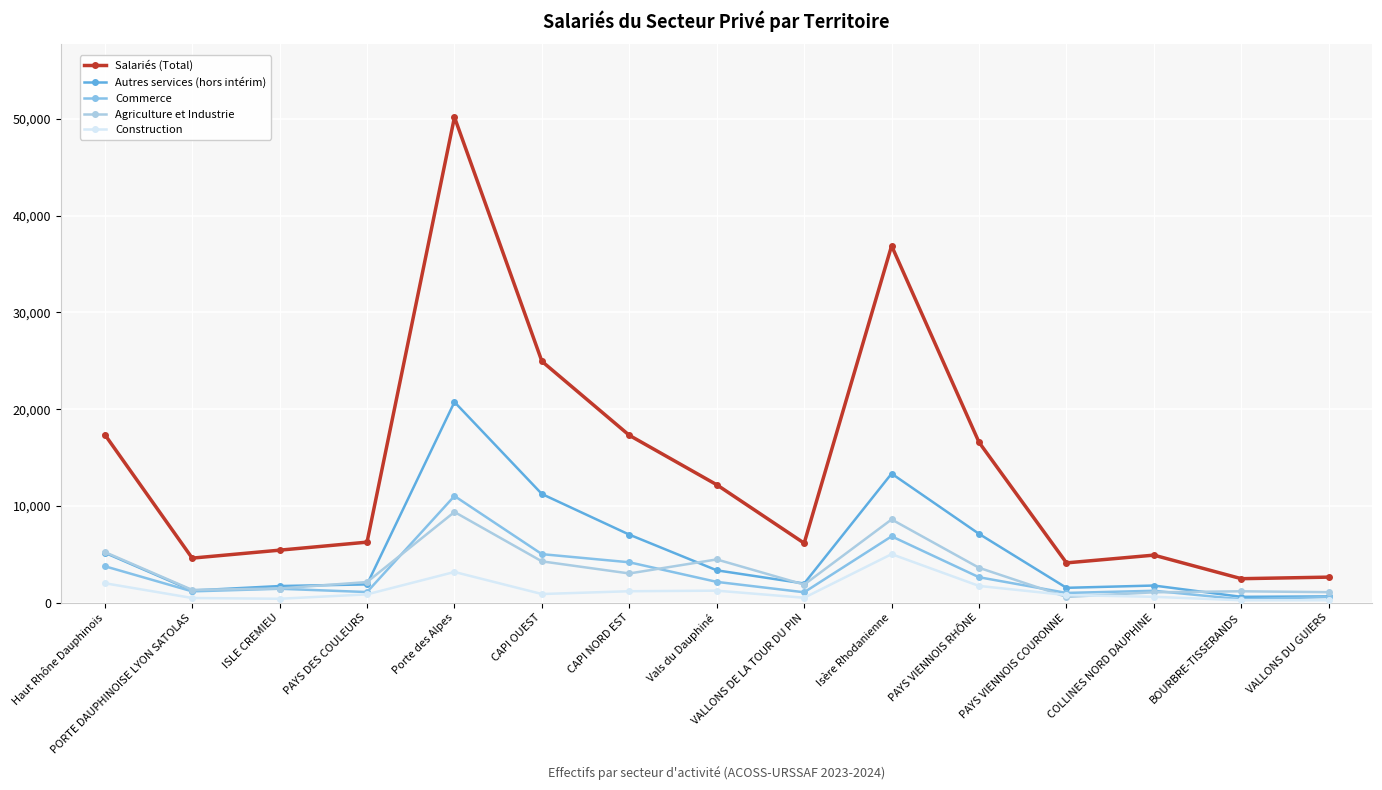

How many data points does each series have?

15